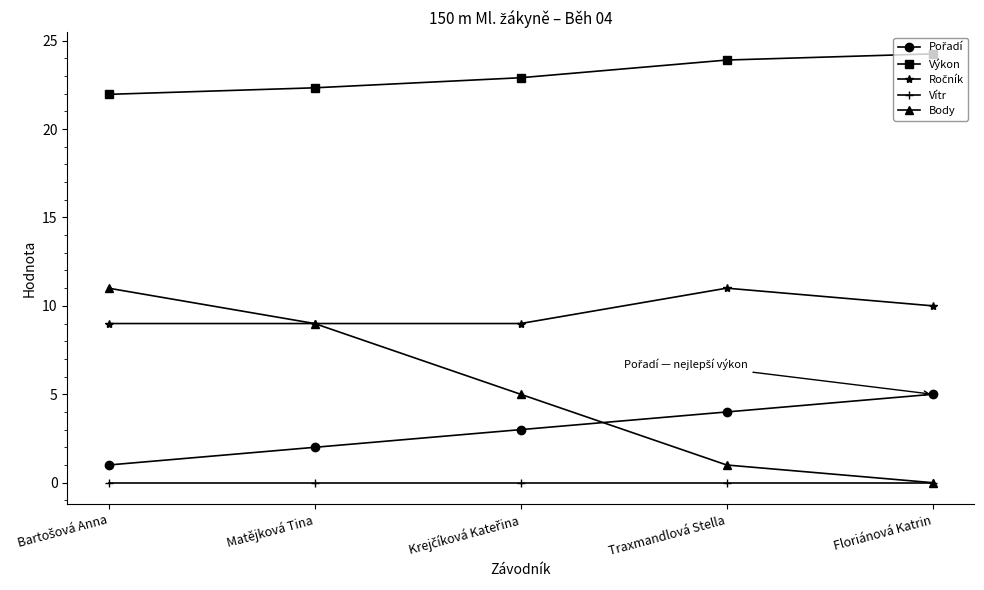

Which series has the widest spread of values?

Body